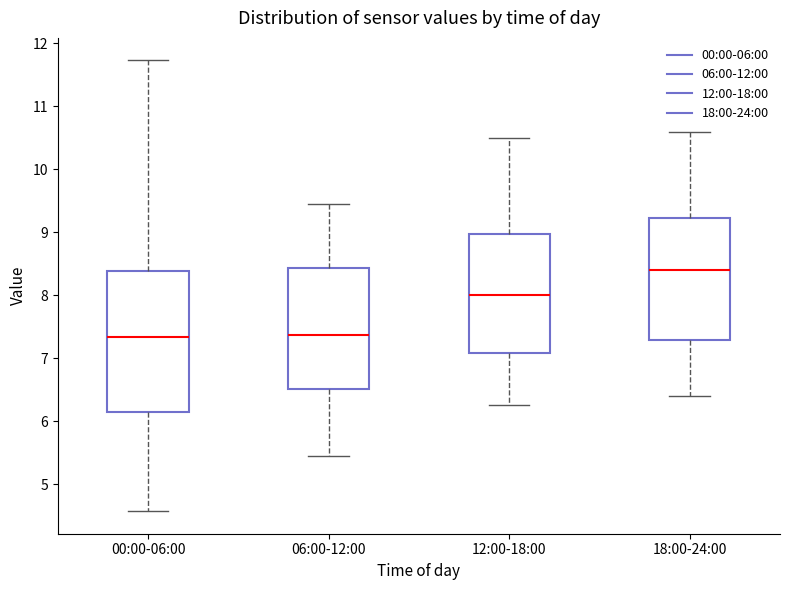

Which box is the tallest, from its lower edge to its upper edge?

00:00-06:00